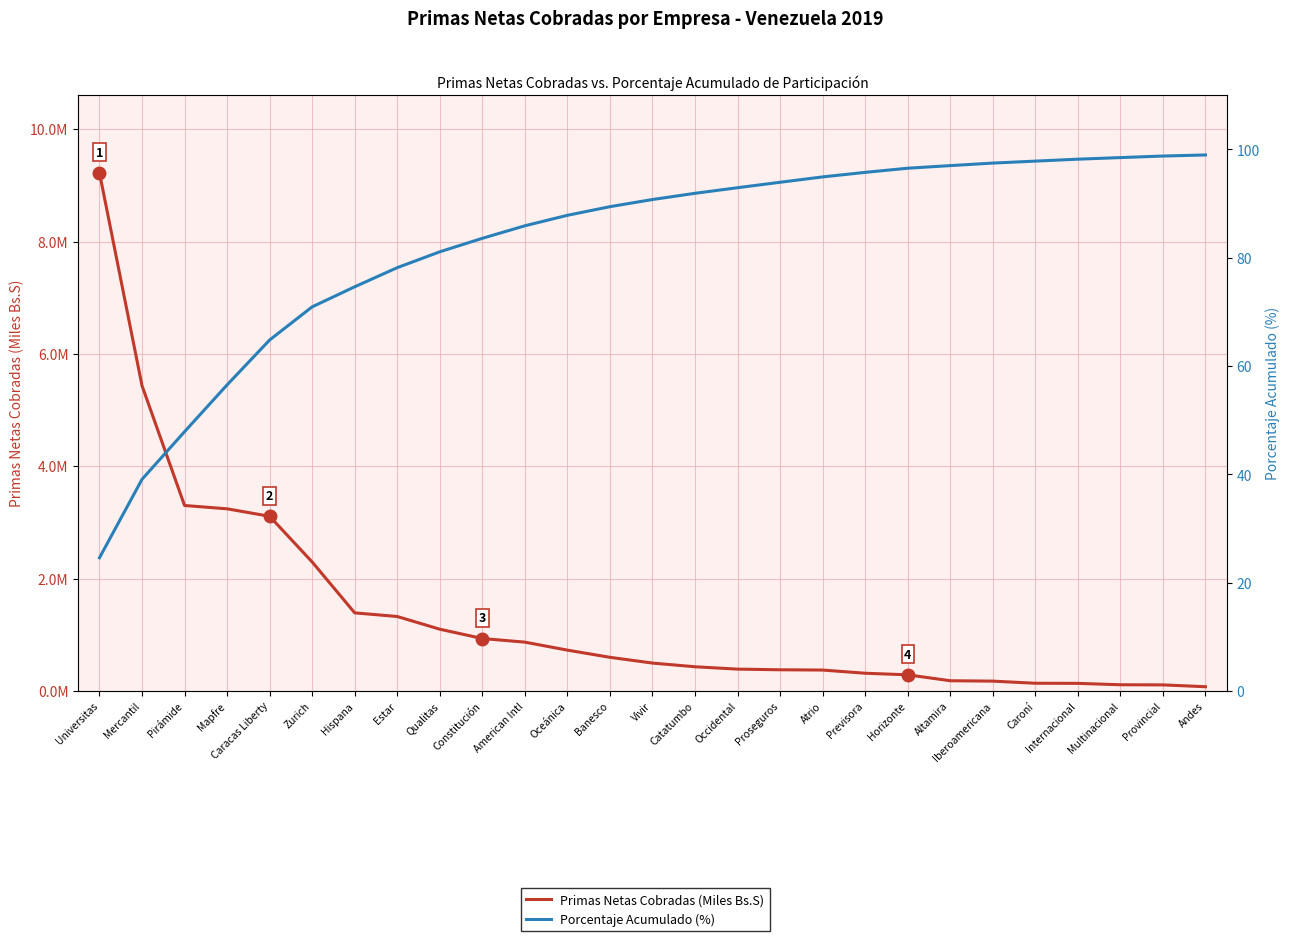

Reading left to right, extract all data points from this chart.

Primas Netas Cobradas (Miles Bs.S): Universitas=9223191.0	Mercantil=5433930.9	Pirámide=3300932.8	Mapfre=3241783.5	Caracas Liberty=3108821.1	Zurich=2295425.8	Hispana=1389628.2	Estar=1324865.6	Qualitas=1098760.0	Constitución=932823.4	American Intl=868324.8	Oceánica=726108.7	Banesco=598220.9	Vivir=495759.3	Catatumbo=430002.6	Occidental=388127.3	Proseguros=376403.8	Atrio=371527.3	Previsora=314662.3	Horizonte=286891.0	Altamira=181196.6	Iberoamericana=174470.3	Caroní=136491.8	Internacional=134630.8	Multinacional=109752.3	Provincial=107320.4	Andes=74803.9
Porcentaje Acumulado (%): Universitas=24.6	Mercantil=39.1	Pirámide=47.9	Mapfre=56.5	Caracas Liberty=64.8	Zurich=70.9	Hispana=74.6	Estar=78.1	Qualitas=81.1	Constitución=83.6	American Intl=85.9	Oceánica=87.8	Banesco=89.4	Vivir=90.7	Catatumbo=91.9	Occidental=92.9	Proseguros=93.9	Atrio=94.9	Previsora=95.7	Horizonte=96.5	Altamira=97.0	Iberoamericana=97.5	Caroní=97.8	Internacional=98.2	Multinacional=98.5	Provincial=98.8	Andes=99.0